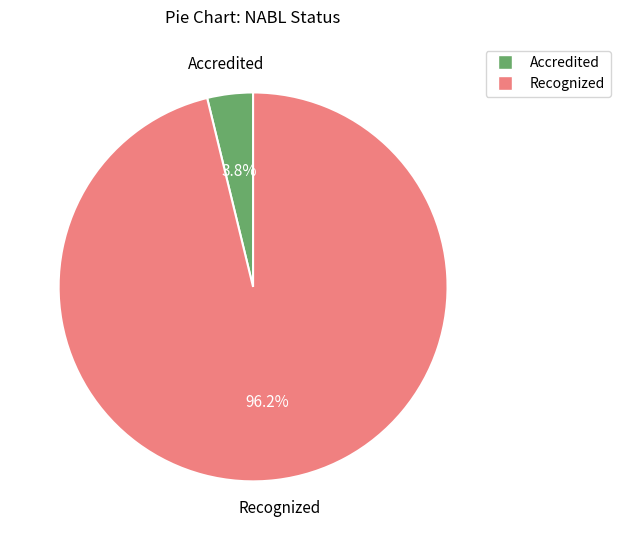

How many slices are in this pie chart?

2